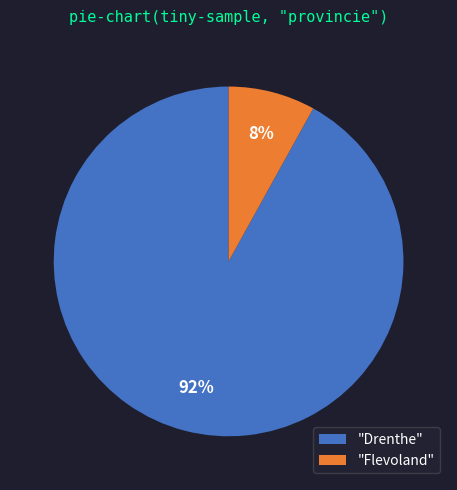

To the nearest percent, what is the difference between the "Flevoland" and "Drenthe" slice percentages?

84%